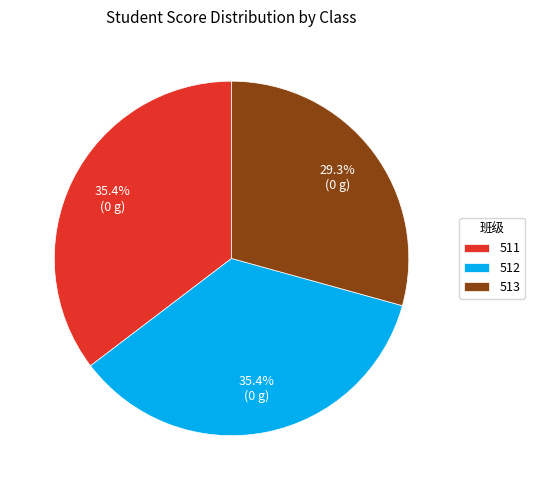

The 512 slice represents 35% of the pie. True or false?

True